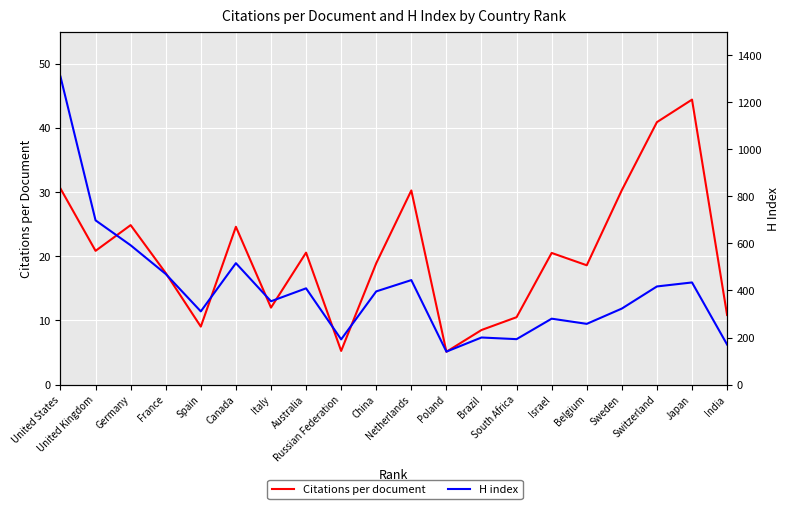

What is the sum of all Citations per document values?

403.9